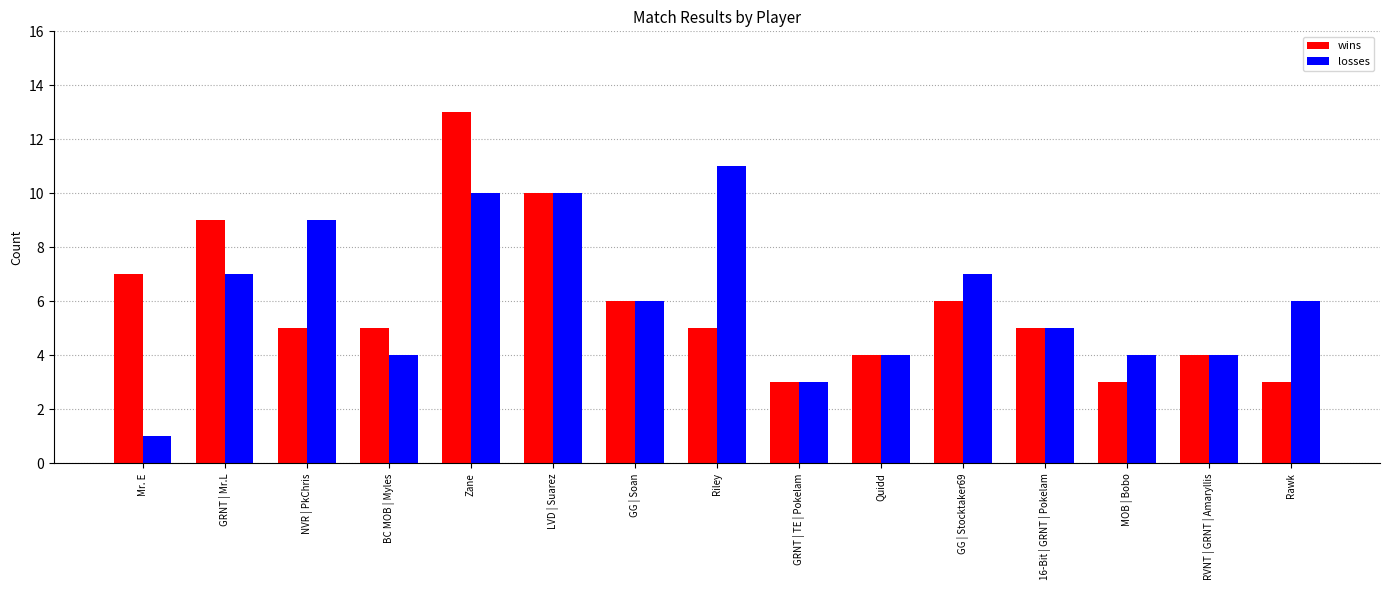

Is it true that losses equals 5 at GRNT | TE | Pokelam?

False